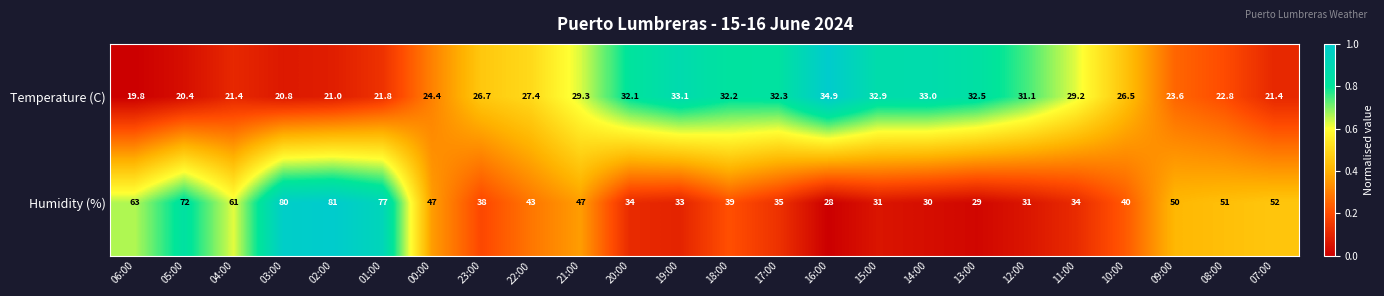

At which label does Humidity (%) first exceed 43?

06:00